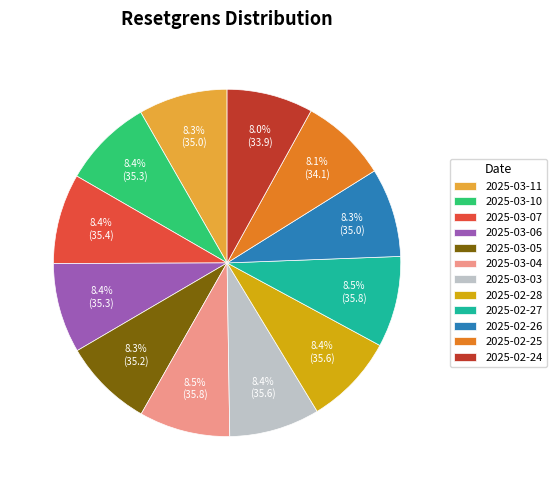

True or false: 2025-03-10 accounts for 22% of the total.

False